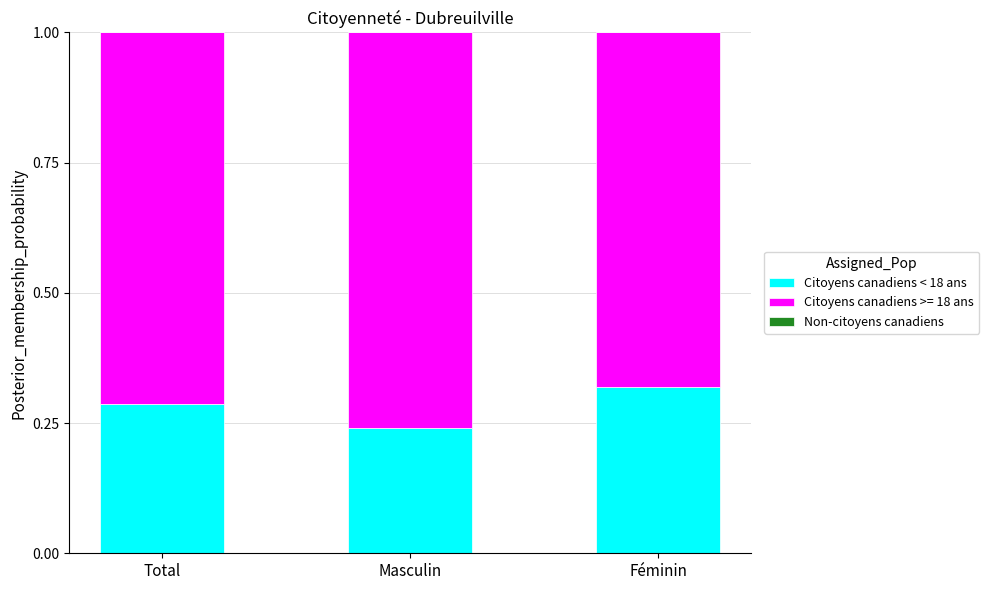

Which category has the lowest value in the Citoyens canadiens < 18 ans series?

Masculin